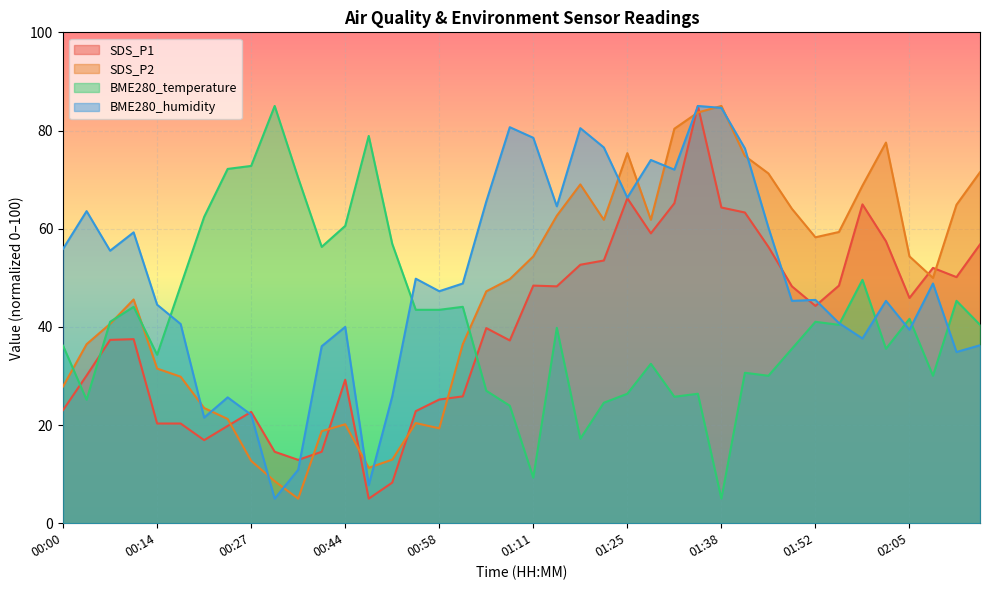

Reading left to right, extract all data points from this chart.

SDS_P1: 00:00=23.1	00:03=30.1	00:07=37.3	00:10=37.5	00:14=20.3	00:17=20.3	00:20=16.9	00:24=19.8	00:27=22.7	00:30=14.6	00:37=12.9	00:41=14.6	00:44=29.2	00:47=5.0	00:51=8.3	00:54=22.8	00:58=25.2	01:01=25.8	01:04=39.8	01:08=37.2	01:11=48.4	01:14=48.3	01:18=52.7	01:21=53.5	01:25=66.2	01:28=59.0	01:31=65.2	01:35=85.0	01:38=64.3	01:41=63.3	01:45=56.3	01:48=48.3	01:52=44.3	01:55=48.4	01:58=65.0	02:02=57.4	02:05=45.9	02:08=52.0	02:12=50.1	02:15=56.8
SDS_P2: 00:00=27.9	00:03=36.5	00:07=40.6	00:10=45.6	00:14=31.5	00:17=29.8	00:20=23.5	00:24=21.2	00:27=12.7	00:30=8.6	00:37=5.0	00:41=18.7	00:44=20.2	00:47=11.3	00:51=13.0	00:54=20.4	00:58=19.3	01:01=36.5	01:04=47.2	01:08=49.7	01:11=54.4	01:14=62.6	01:18=69.0	01:21=61.8	01:25=75.4	01:28=61.8	01:31=80.4	01:35=83.7	01:38=85.0	01:41=74.8	01:45=71.3	01:48=64.0	01:52=58.3	01:55=59.3	01:58=68.8	02:02=77.5	02:05=54.4	02:08=50.0	02:12=64.9	02:15=71.5
BME280_temperature: 00:00=36.1	00:03=25.2	00:07=41.0	00:10=44.1	00:14=34.3	00:17=48.4	00:20=62.4	00:24=72.2	00:27=72.8	00:30=85.0	00:37=70.3	00:41=56.3	00:44=60.6	00:47=78.9	00:51=56.9	00:54=43.5	00:58=43.5	01:01=44.1	01:04=27.0	01:08=23.9	01:11=9.3	01:14=39.8	01:18=17.2	01:21=24.5	01:25=26.4	01:28=32.5	01:31=25.8	01:35=26.4	01:38=5.0	01:41=30.6	01:45=30.0	01:48=35.5	01:52=41.0	01:55=40.4	01:58=49.6	02:02=35.5	02:05=41.6	02:08=30.0	02:12=45.3	02:15=40.4
BME280_humidity: 00:00=55.9	00:03=63.6	00:07=55.5	00:10=59.3	00:14=44.5	00:17=40.6	00:20=21.5	00:24=25.6	00:27=22.1	00:30=5.0	00:37=10.9	00:41=36.1	00:44=40.0	00:47=7.8	00:51=25.8	00:54=49.8	00:58=47.3	01:01=48.8	01:04=65.5	01:08=80.7	01:11=78.5	01:14=64.6	01:18=80.5	01:21=76.5	01:25=66.3	01:28=74.0	01:31=72.0	01:35=85.0	01:38=84.6	01:41=76.4	01:45=60.2	01:48=45.3	01:52=45.5	01:55=40.8	01:58=37.6	02:02=45.3	02:05=39.4	02:08=48.8	02:12=34.9	02:15=36.3